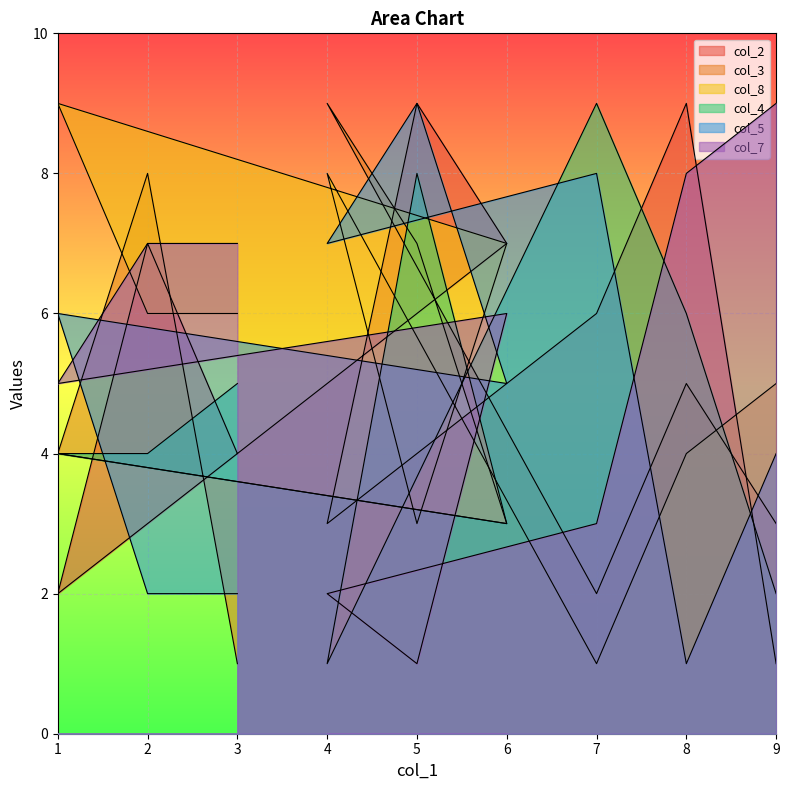

How many series are shown in this chart?

6